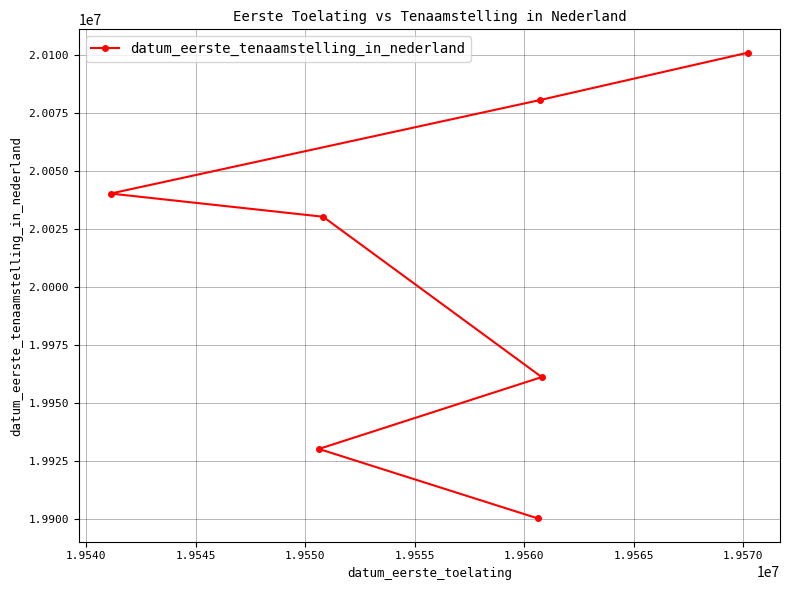

What is the maximum value shown in the chart?

20101115